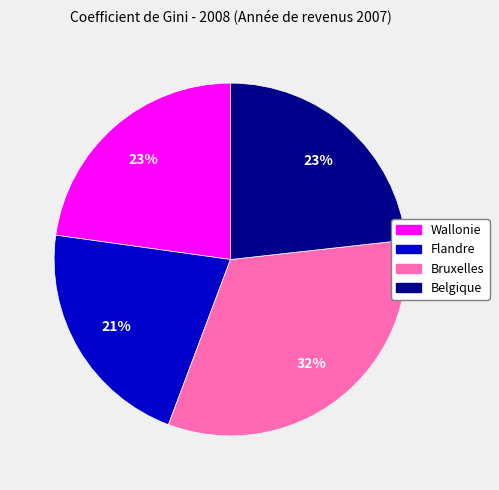

How many slices are in this pie chart?

4